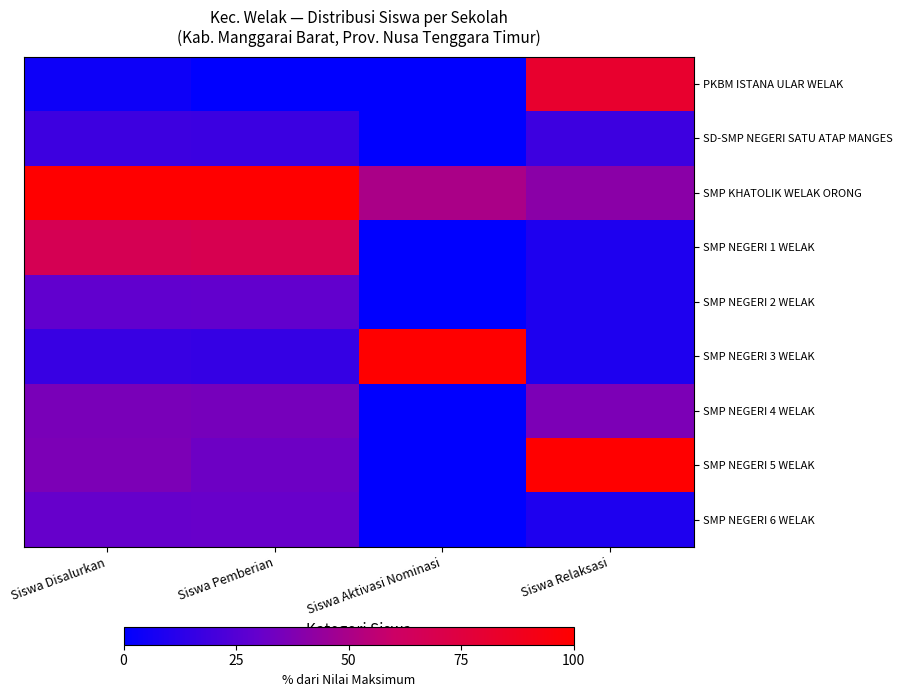

Between Siswa Pemberian and Siswa Relaksasi, which is larger?

Siswa Relaksasi